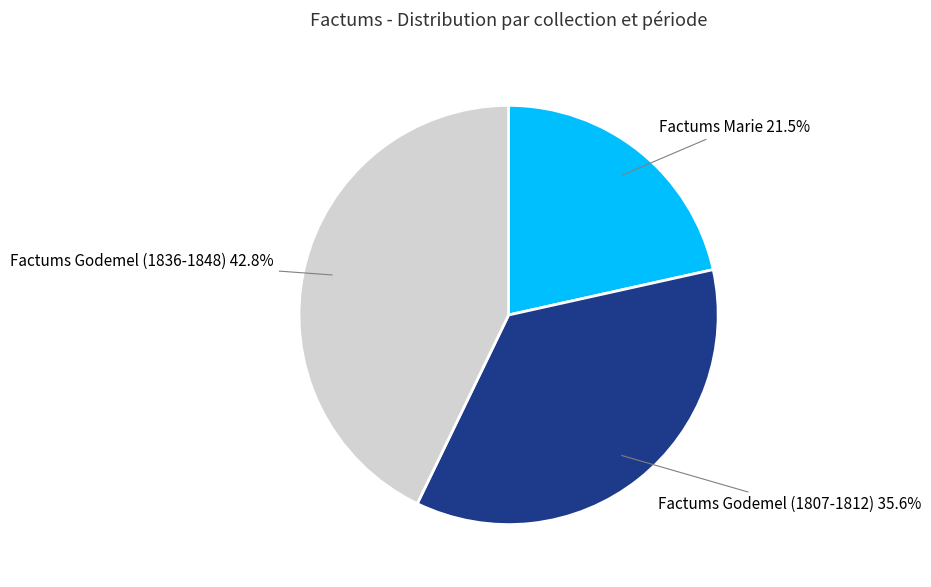

Does any single category account for the majority?

No